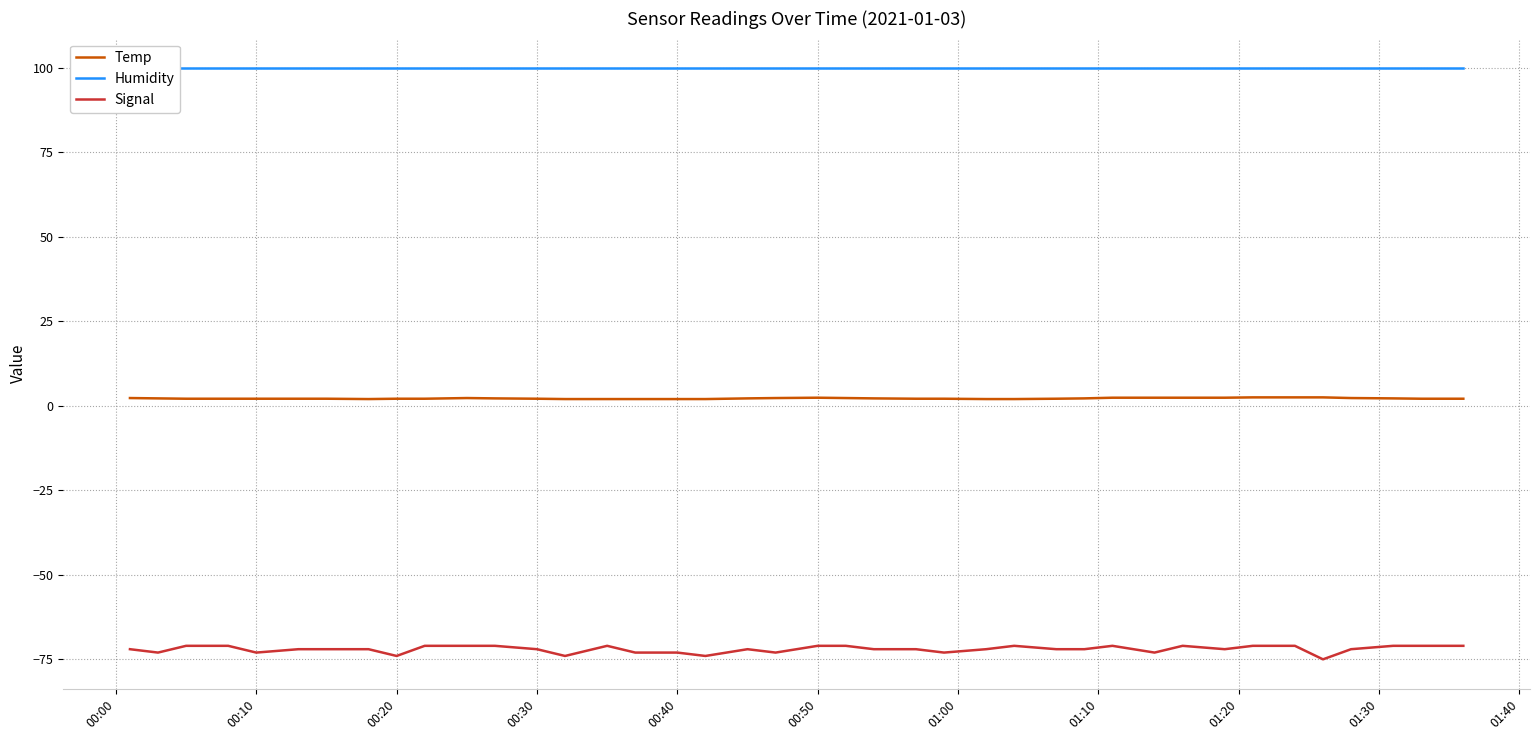

The value of Signal at 00:30 is -72.0. True or false?

True